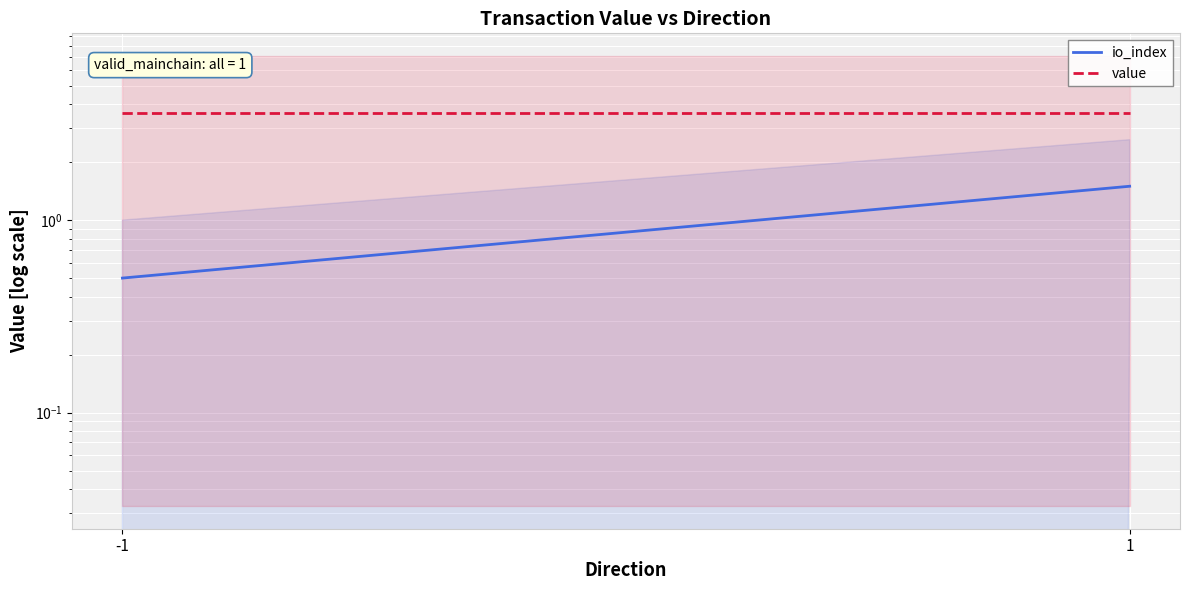

At which category does the chart reach its peak across all series?

-1